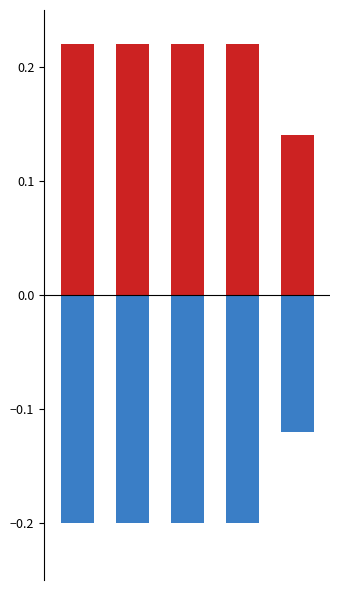

What is the value of the eBook bar at the 5th from the left?

0.1